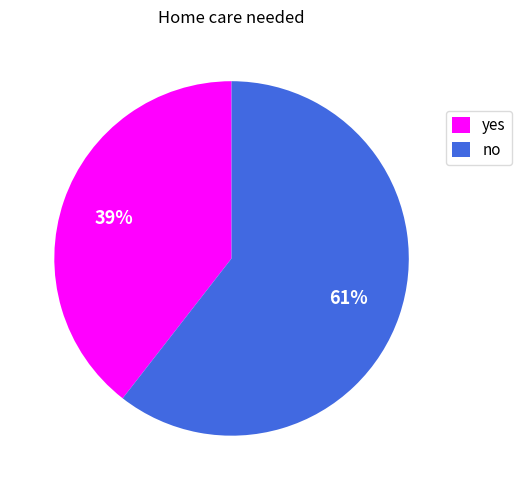

To the nearest percent, what is the combined percentage of no and yes?

100%